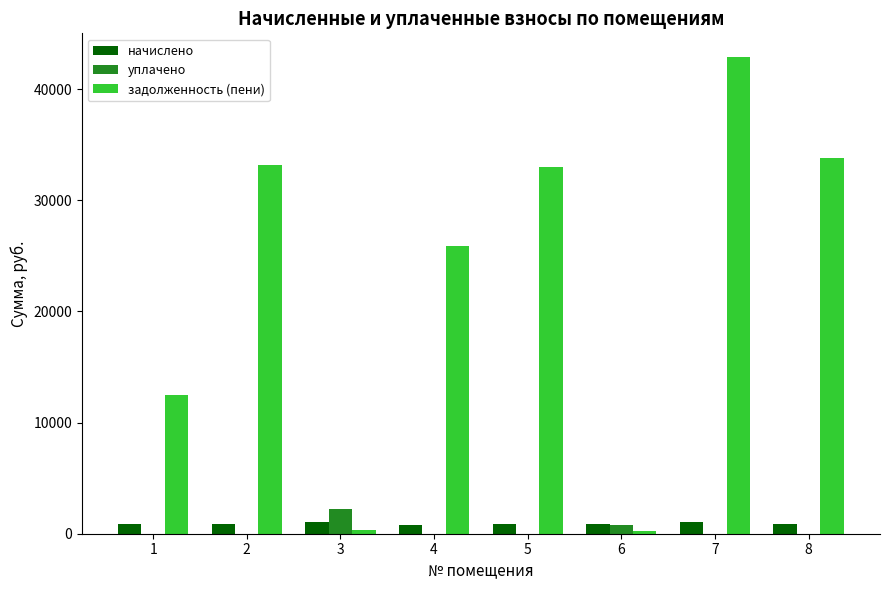

What is the sum of all уплачено values?

3063.1